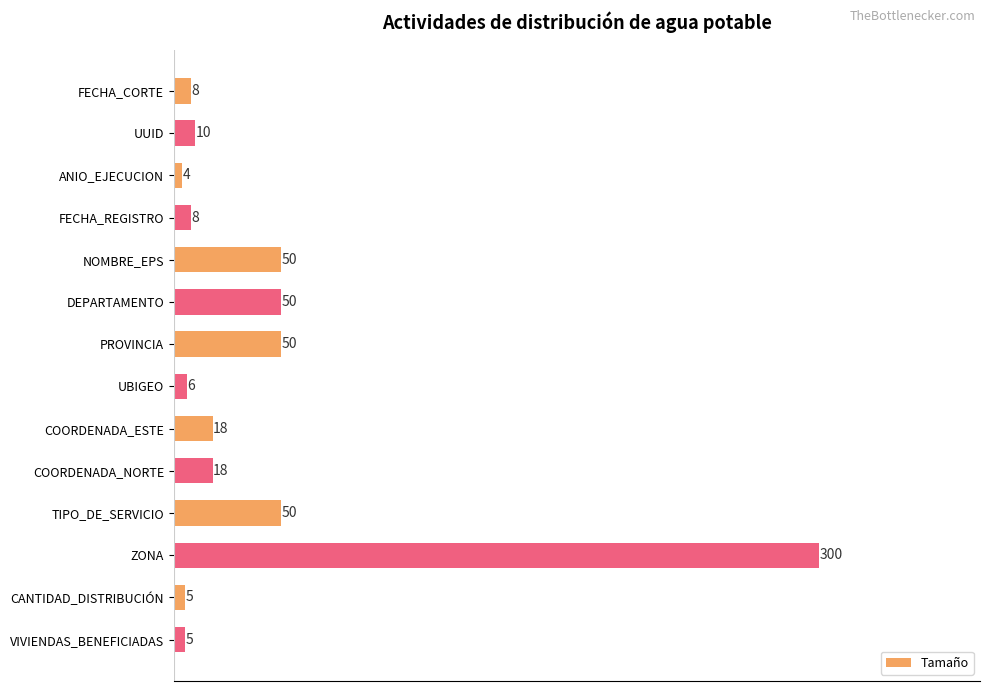

How many distinct data groups are displayed?

1